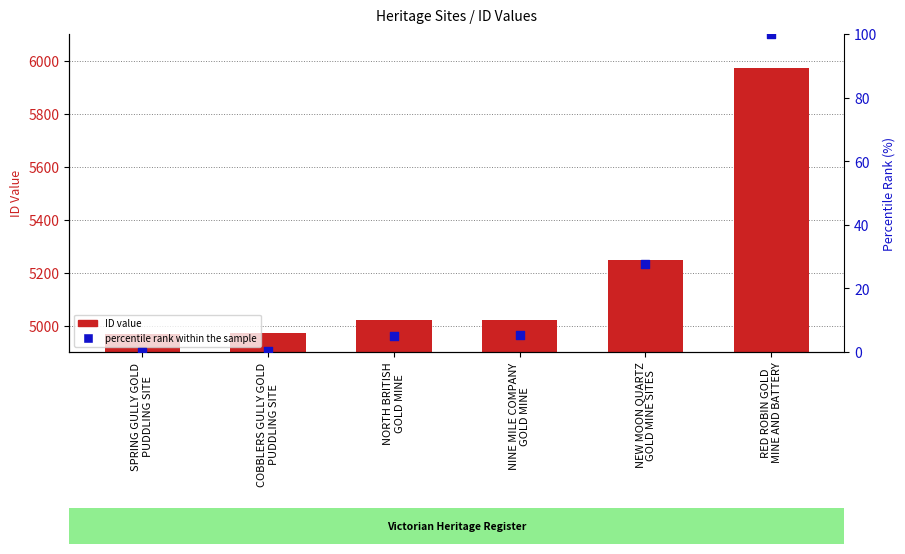

At how many categories does at least one series exceed 3115?

6